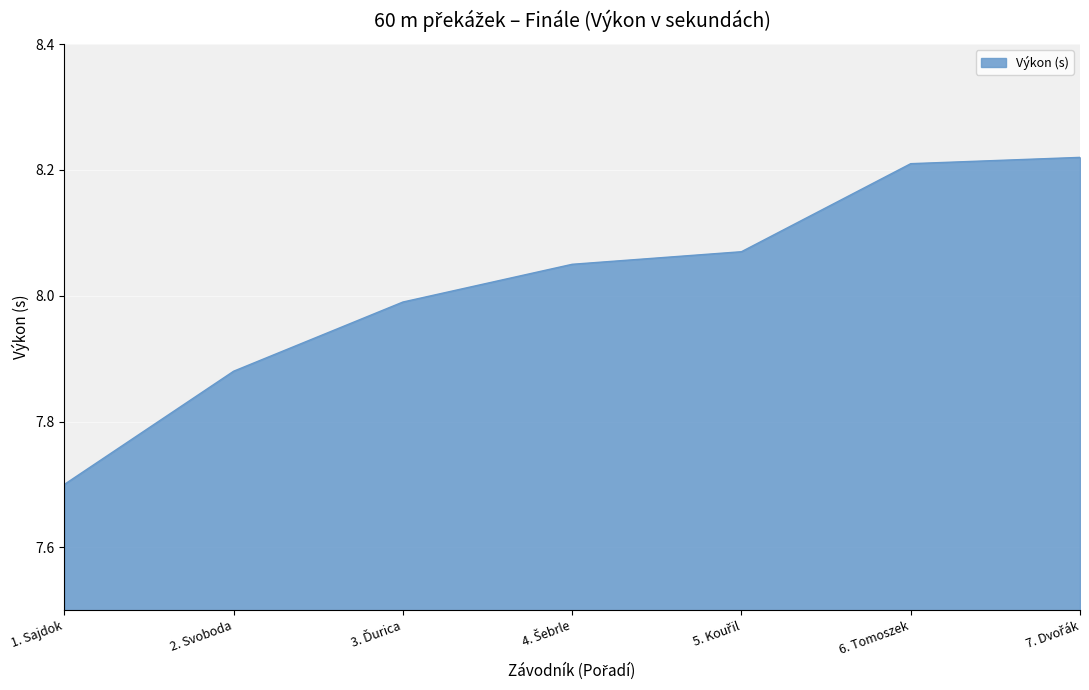

The value at 2. Svoboda is 11.9. True or false?

False